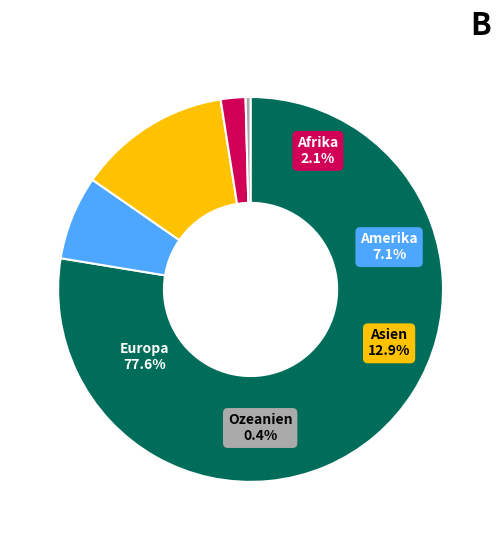

What percentage do Amerika and Afrika together represent?

9.1%